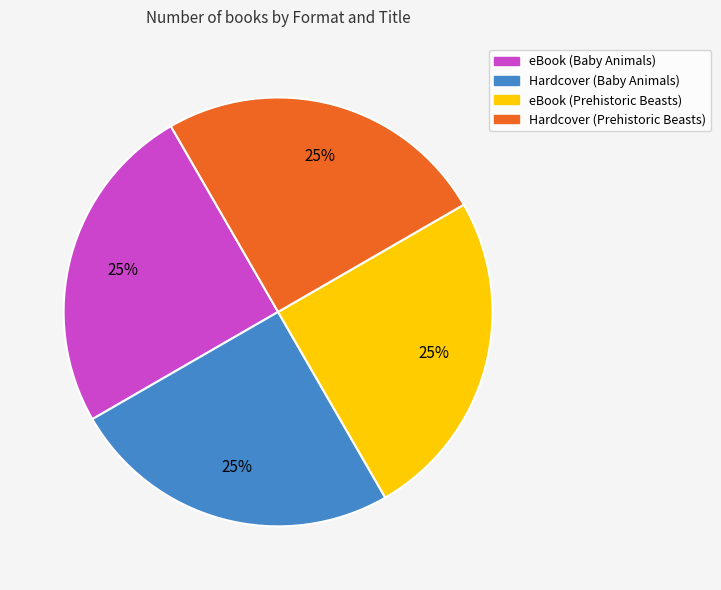

To the nearest percent, what is the combined percentage of Hardcover (Baby Animals) and Hardcover (Prehistoric Beasts)?

50%